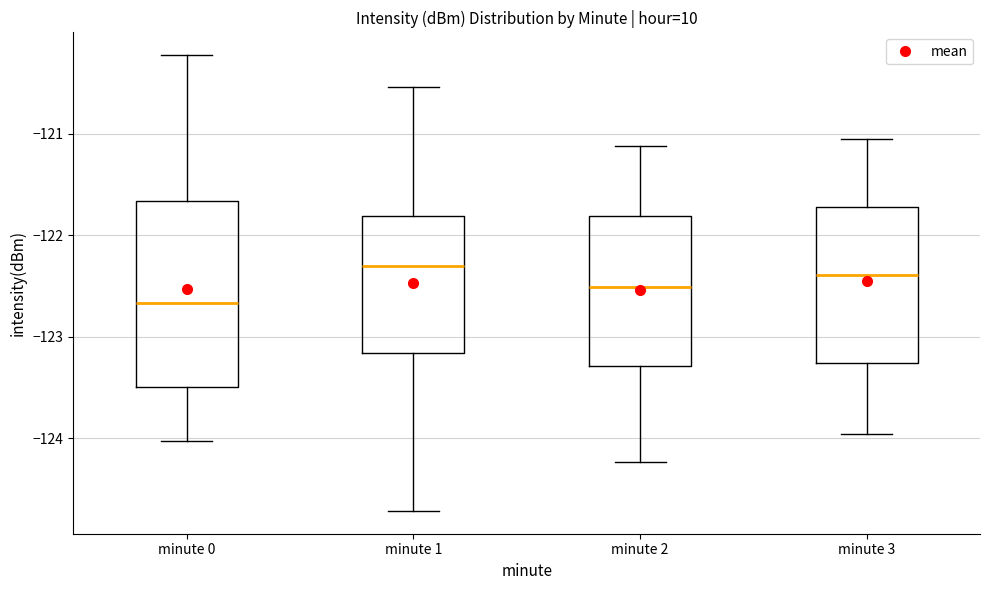

Where is the lower edge of the box for minute 1 on the y-axis? The values are not printed on the chart, so give them approximately, as read against the axis.

-123.2